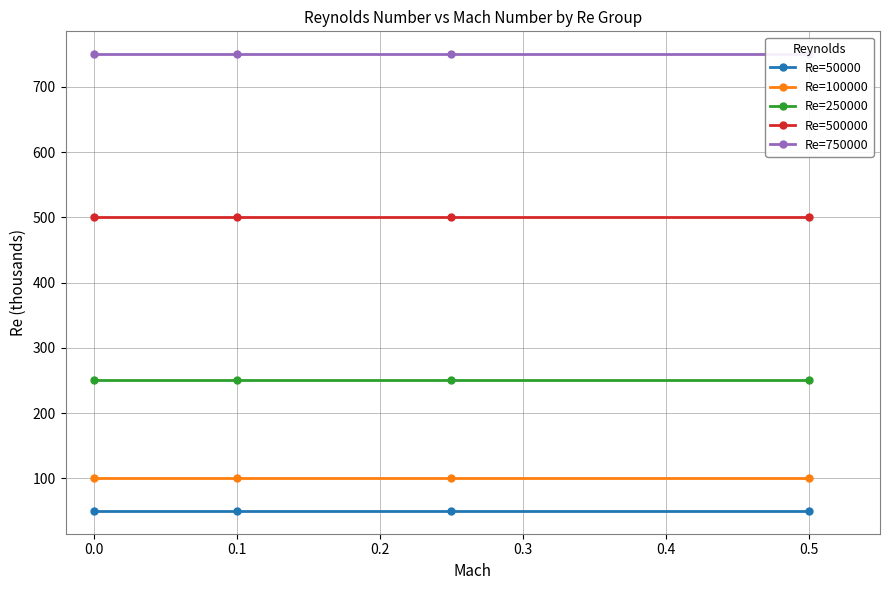

What is the value of the Re=50000 point at the 4th from the left?

50